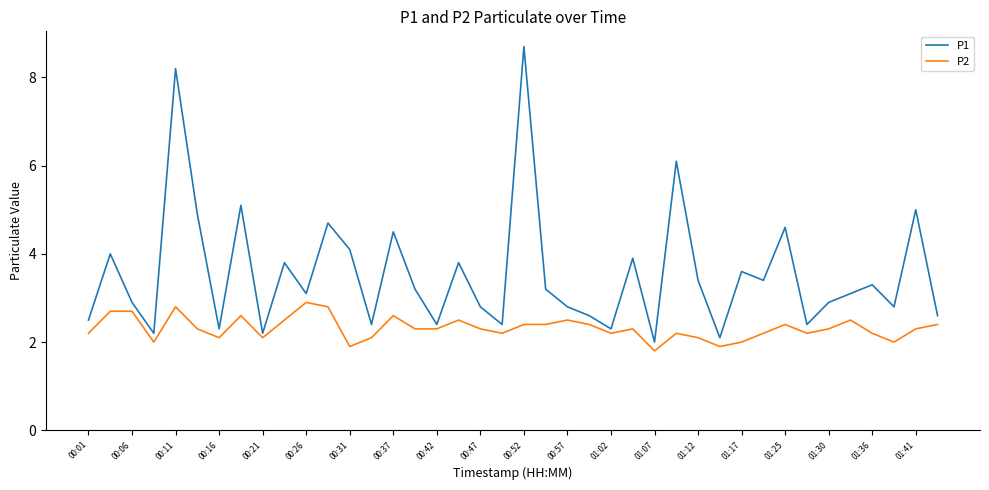

Which series has the widest spread of values?

P1